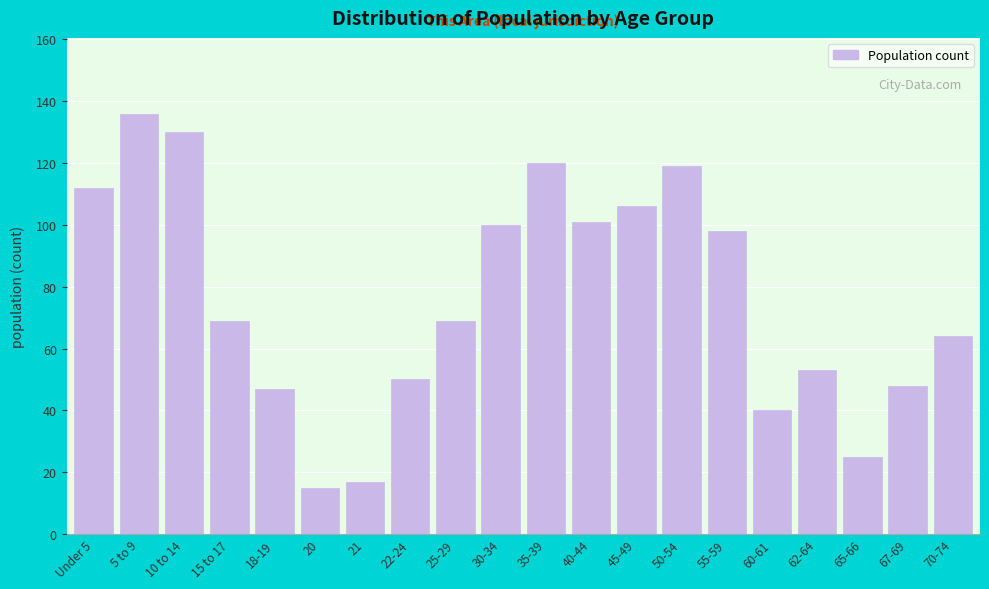

Reading left to right, transcribe all the data shown in this chart.

Under 5=112	5 to 9=136	10 to 14=130	15 to 17=69	18-19=47	20=15	21=17	22-24=50	25-29=69	30-34=100	35-39=120	40-44=101	45-49=106	50-54=119	55-59=98	60-61=40	62-64=53	65-66=25	67-69=48	70-74=64